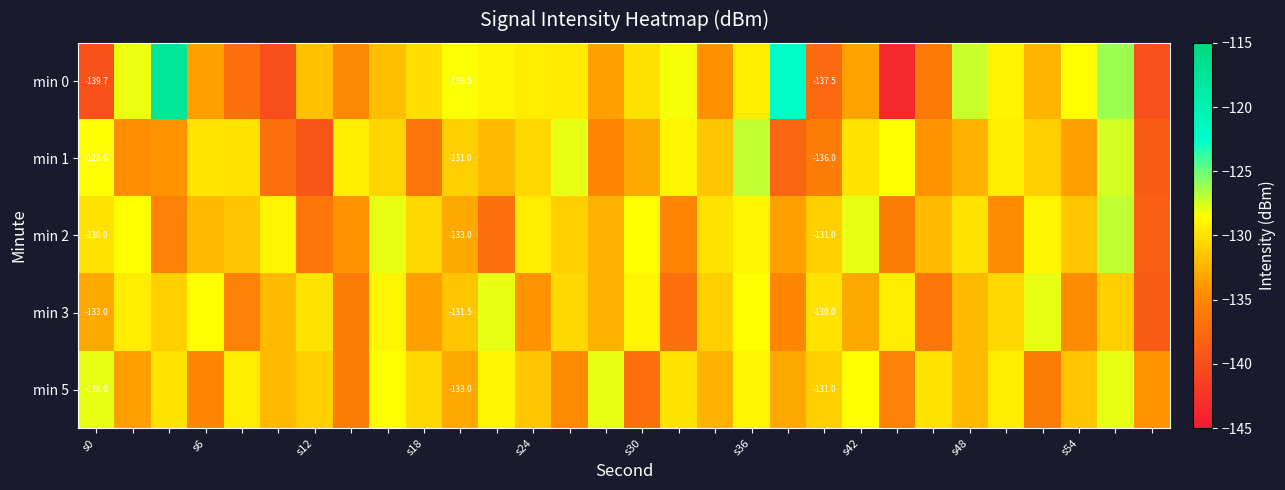

Count the number of categories in the chart.

30